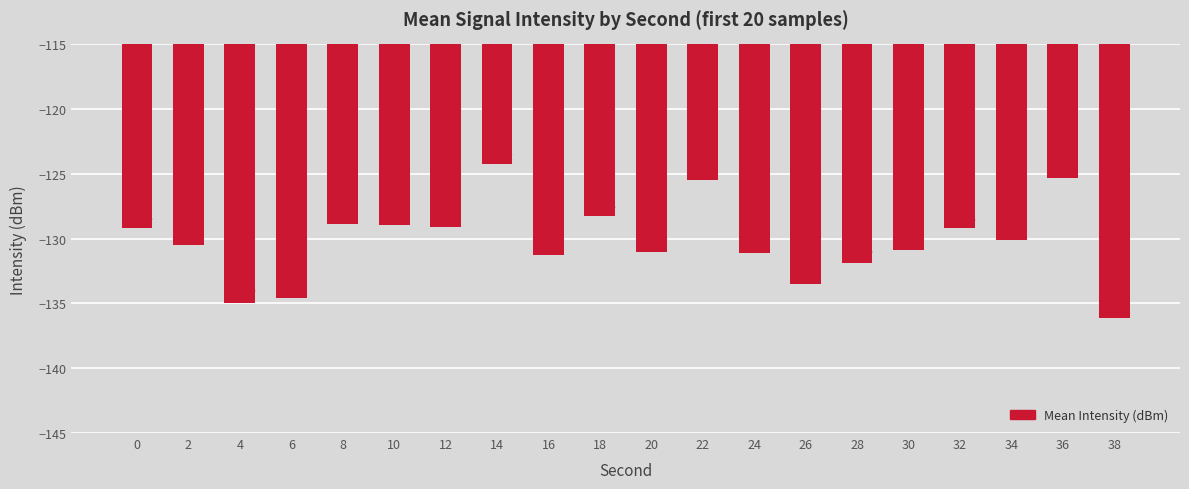

Is it true that the value at 20 is -85.9?

False